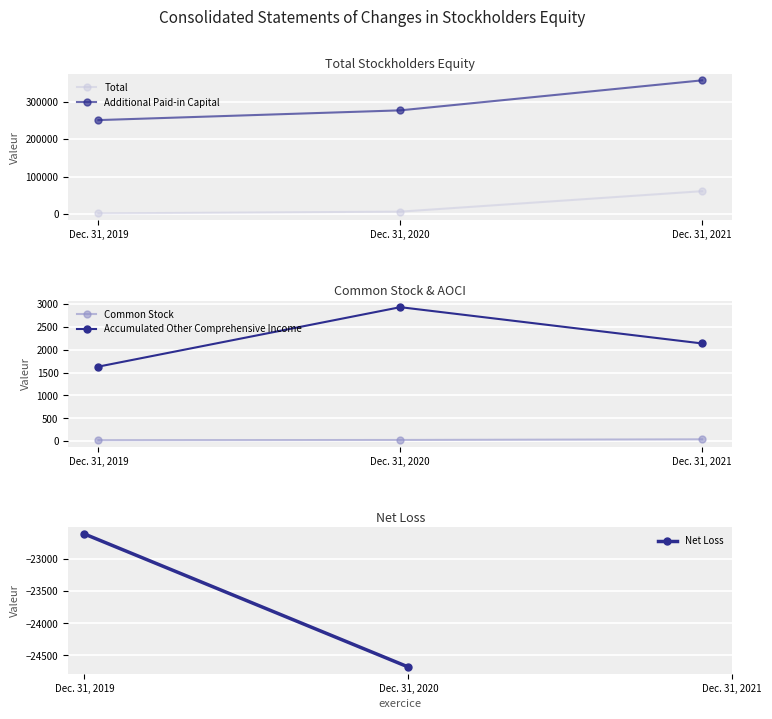

Which series has the largest range (max minus min)?

Additional Paid-in Capital